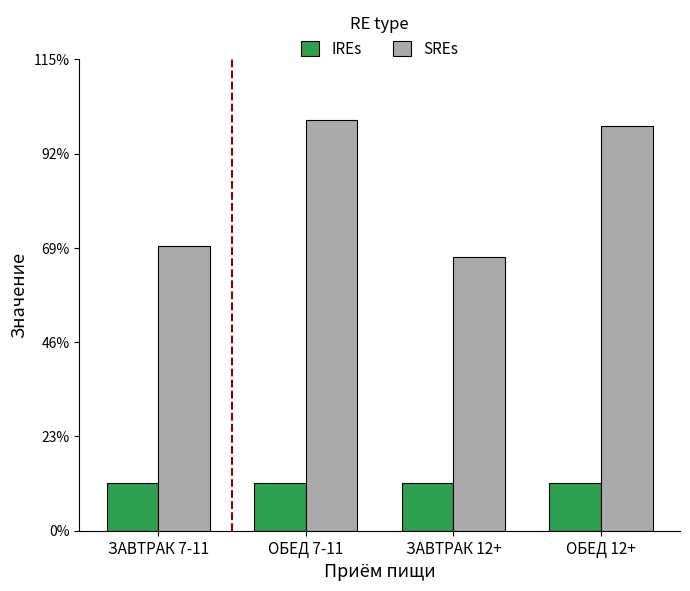

What are all the series names shown in the legend?

IREs, SREs